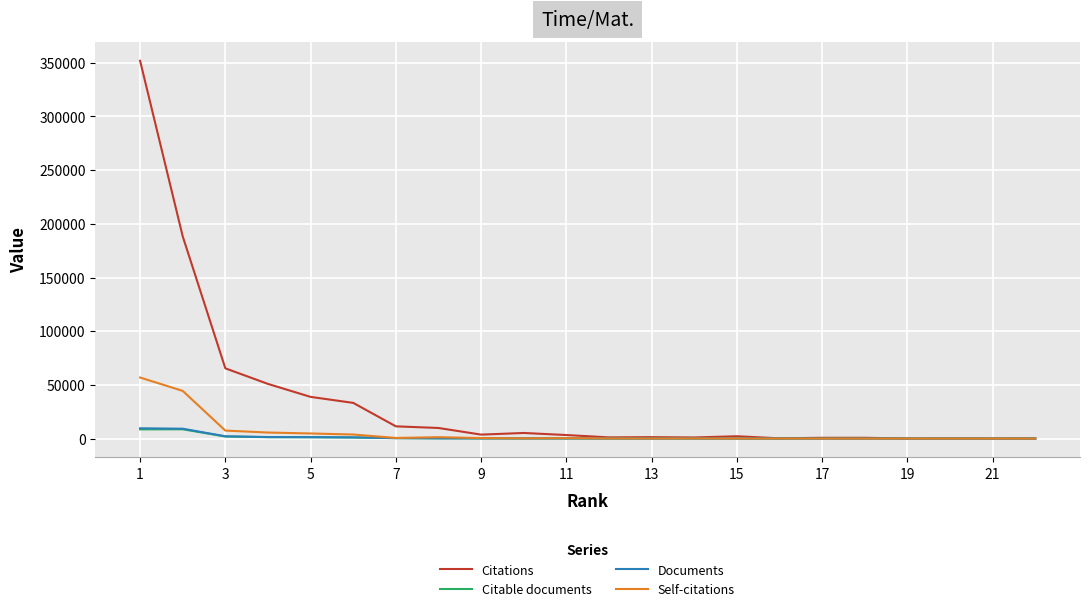

Which series has the largest total across all categories?

Citations